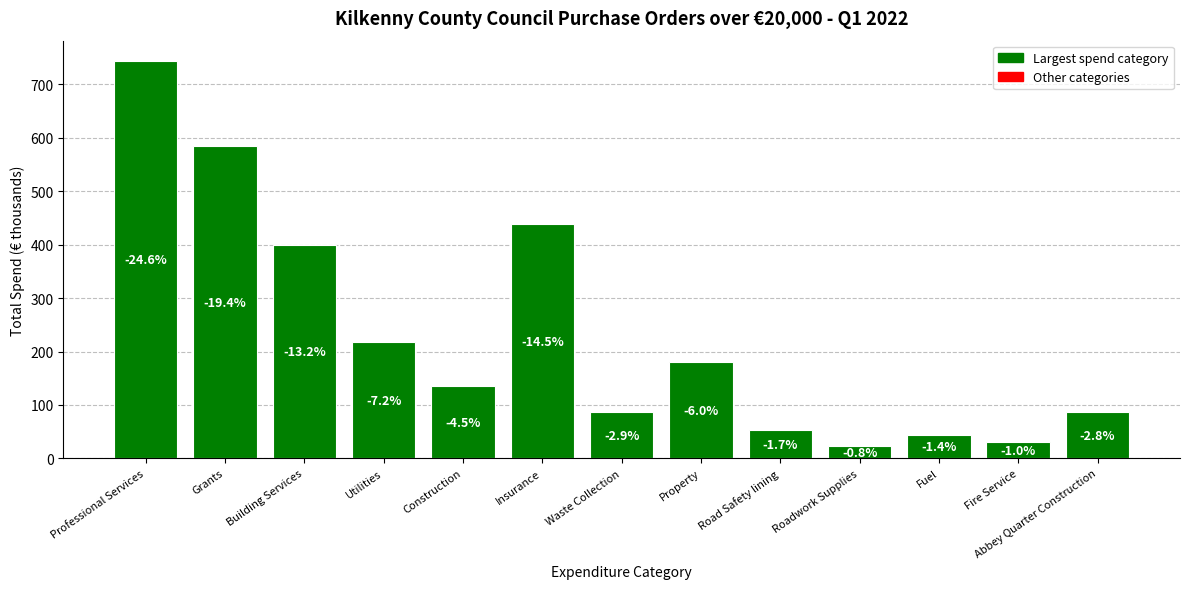

At which label does the data first exceed 134?

Professional Services